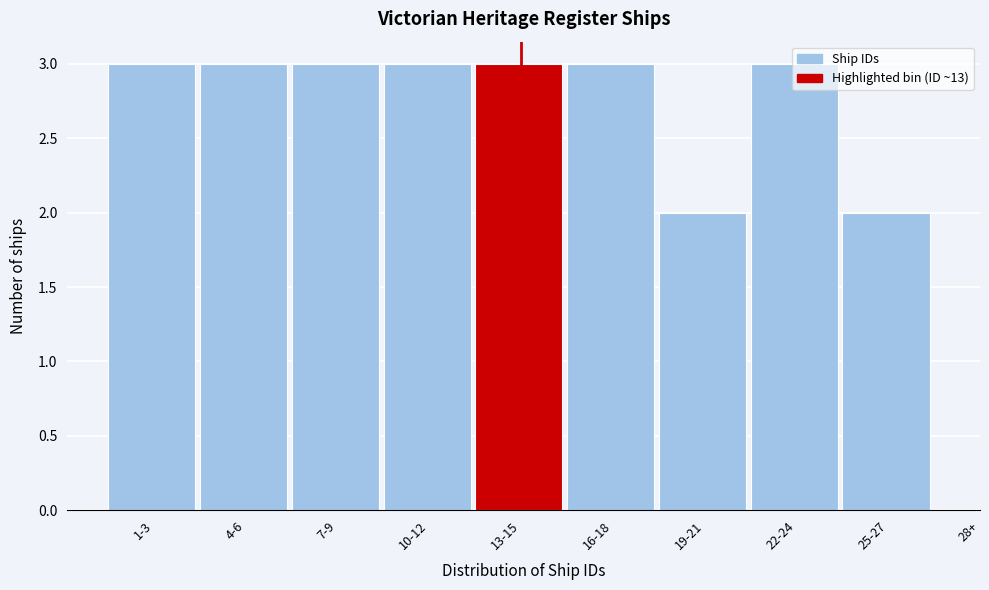

Is it true that the value at 4-6 is 3?

True